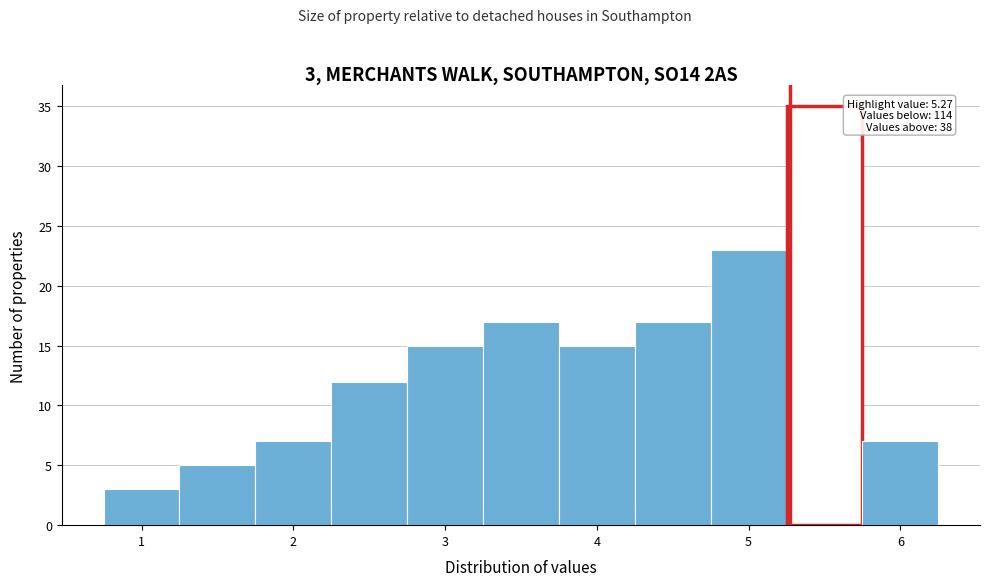

Which range on the x-axis has the tallest bar?

5.25 to 5.75